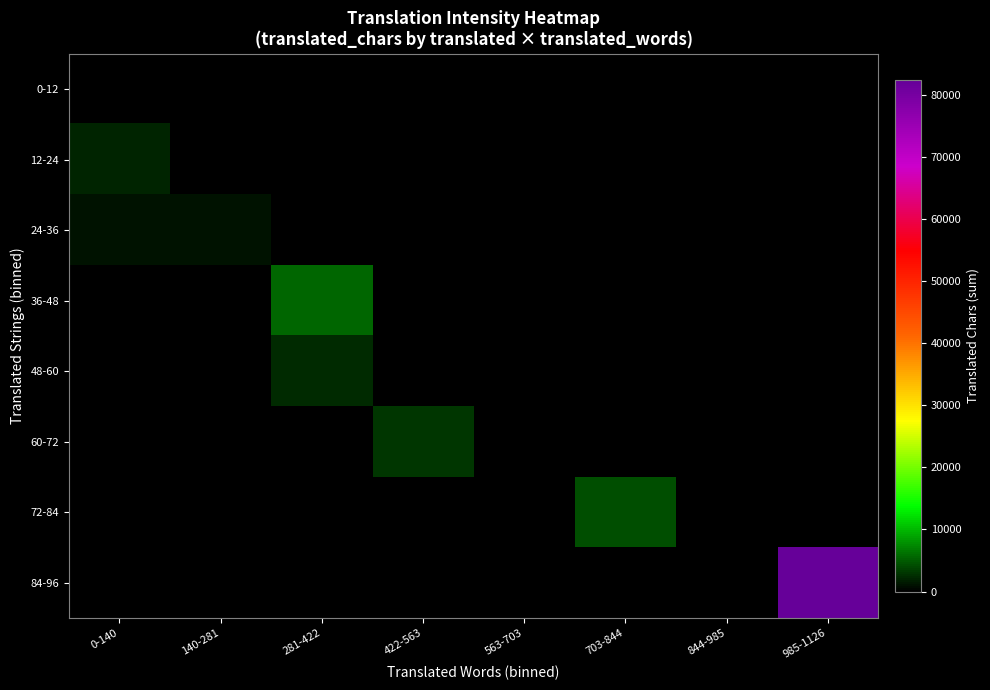

What is the difference between the highest and lowest values at 0-140?

1976.0